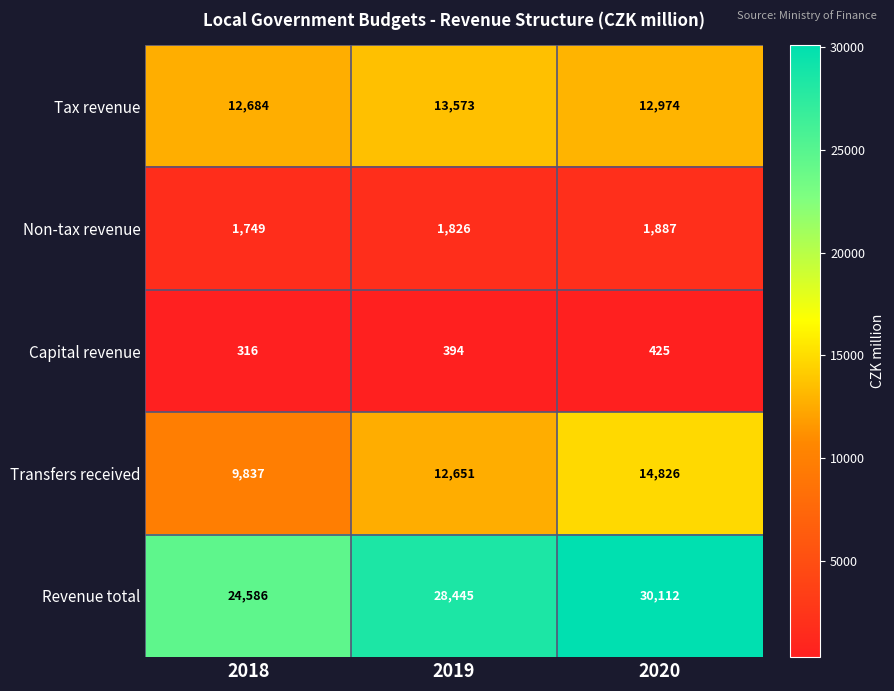

Which category has the highest value in the Tax revenue series?

2019